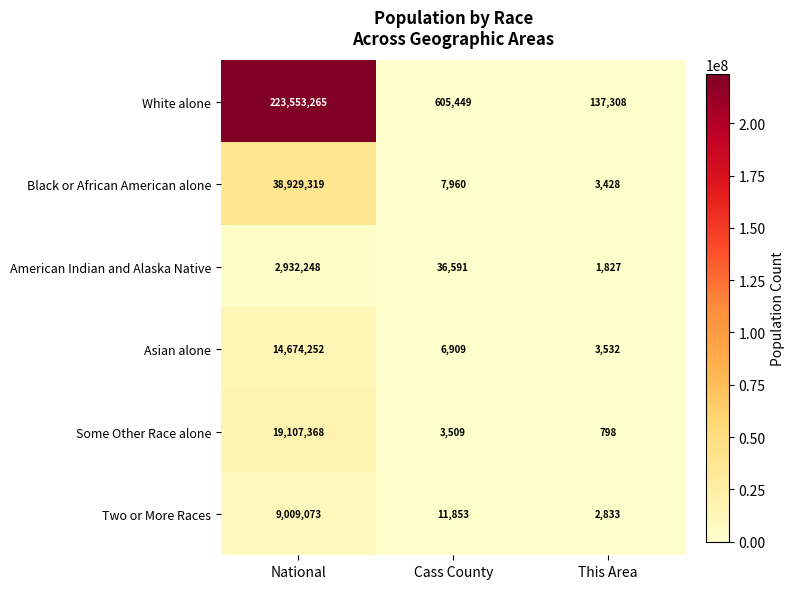

What is the sum of all Black or African American alone values?

38940707